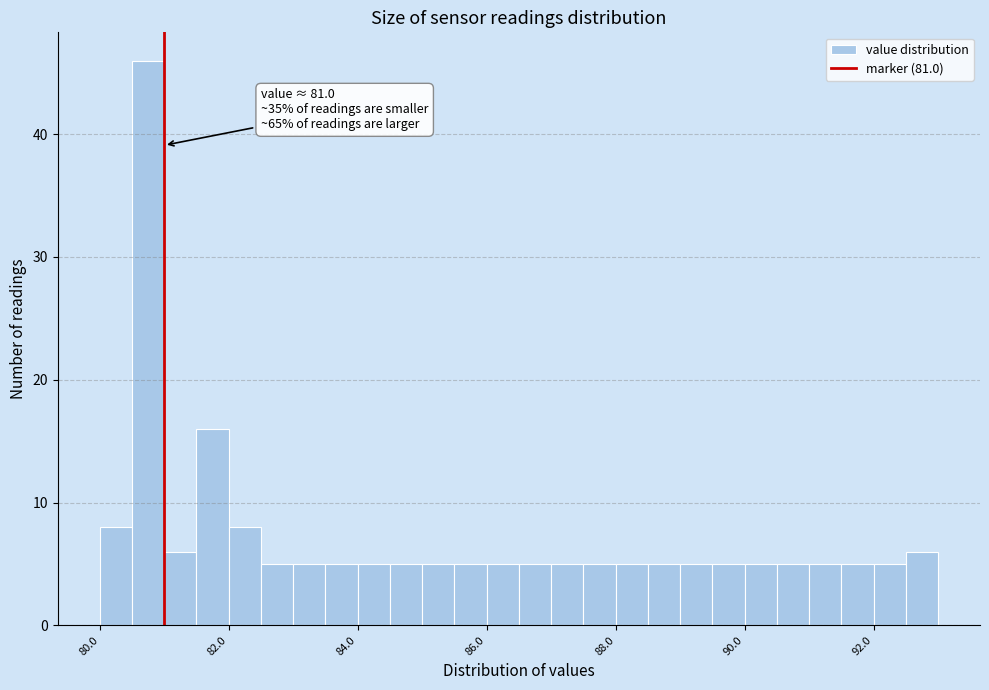

Read against the x-axis, roughly where is the centre of the tallest bar?

80.8